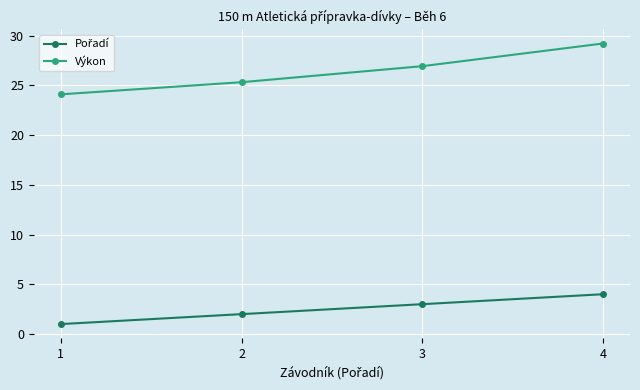

At which category is the sum across all series the highest?

4